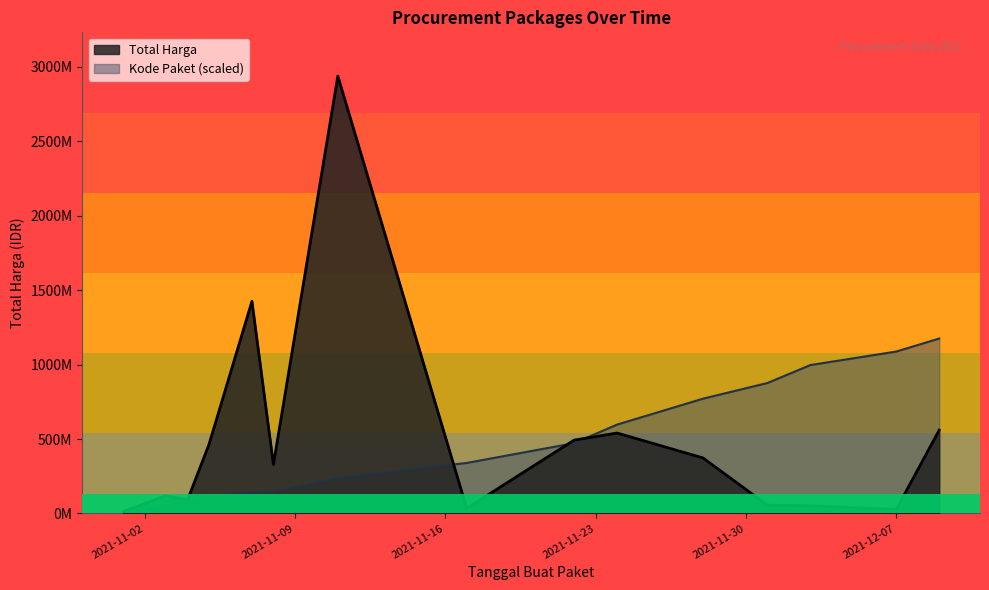

At 2021-11-08, list the series in order from smallest to largest.

Kode Paket, Total Harga